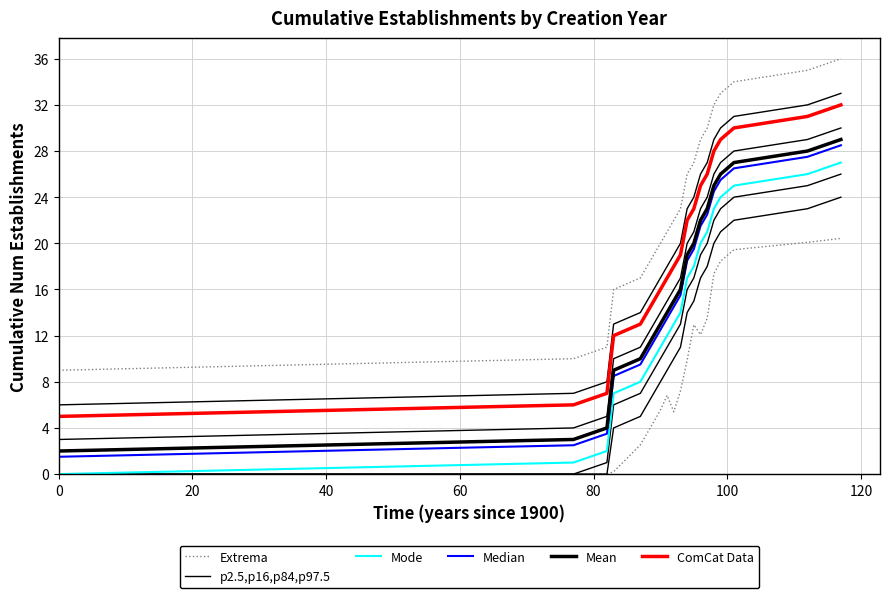

True or false: Median and Mean intersect in this chart.

False